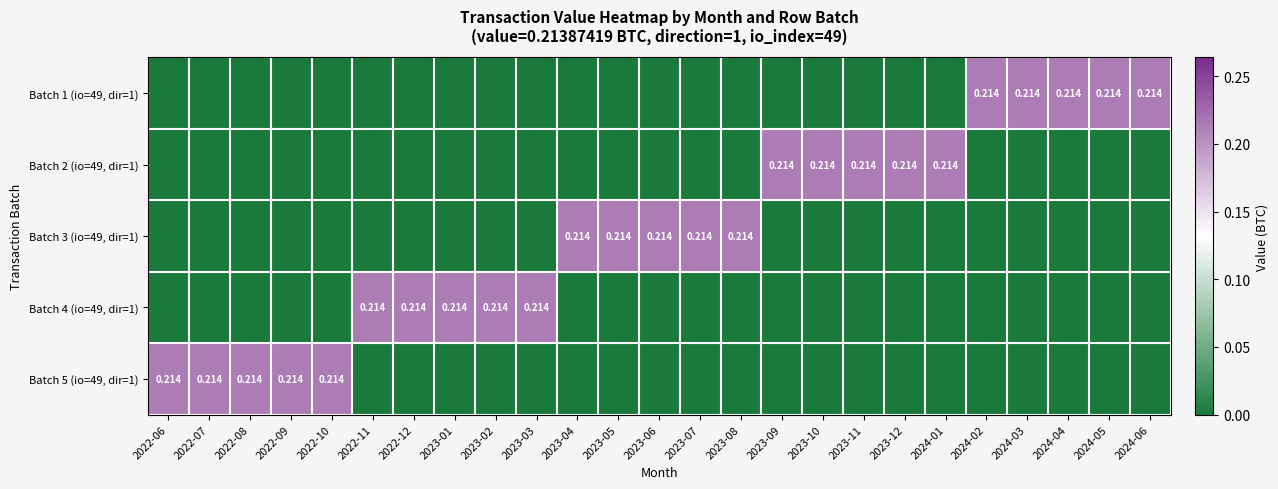

At which category does the chart reach its peak across all series?

2024-02